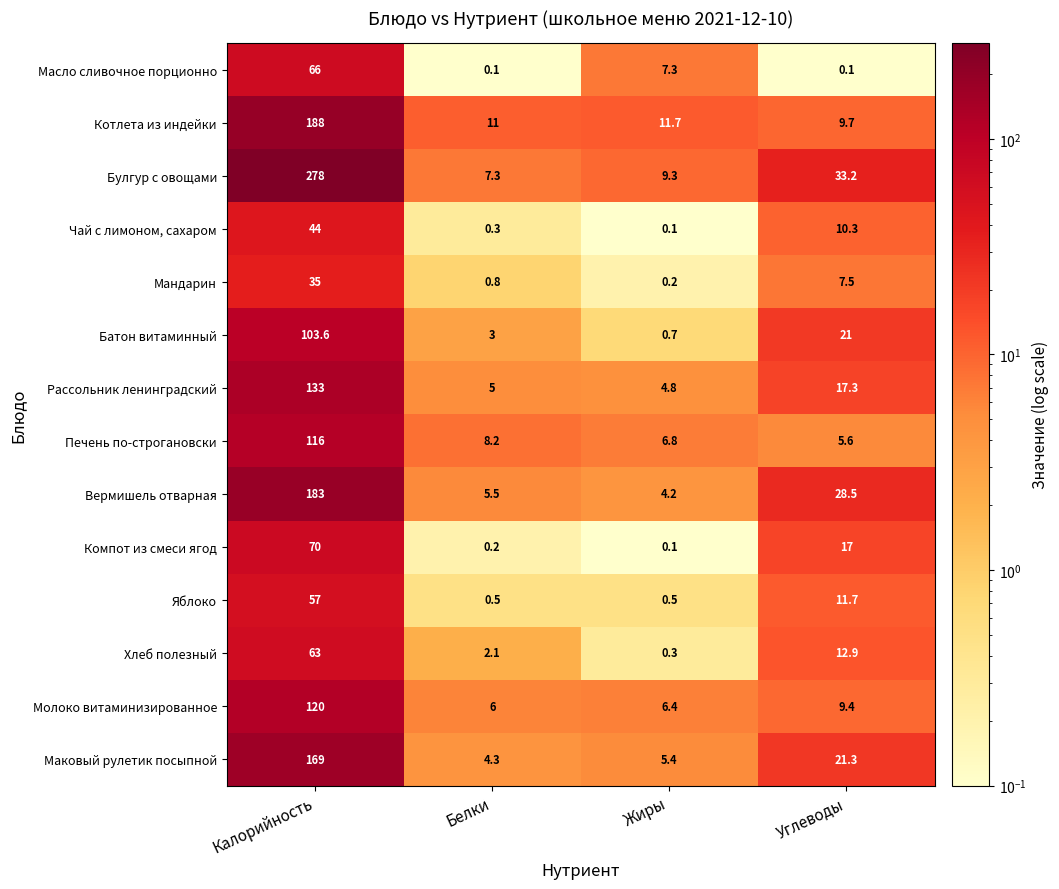

Where does the Булгур с овощами series first go above 33?

Калорийность